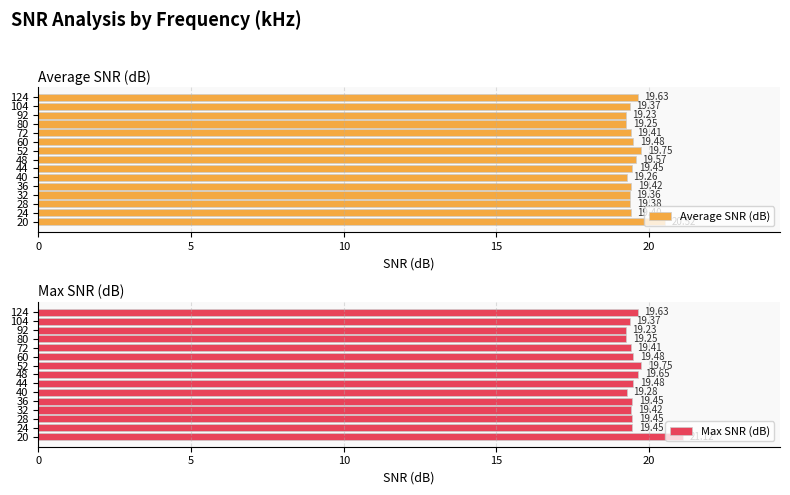

Where is Average SNR (dB) nearest to the value 19?

92